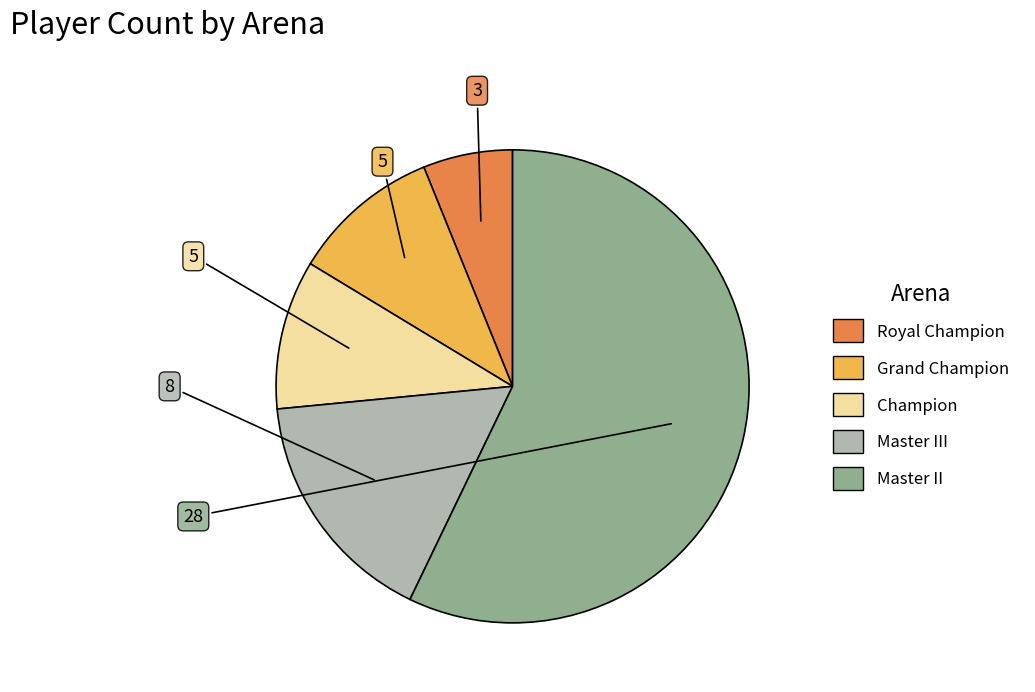

Is there any slice that represents more than half of the pie?

Yes